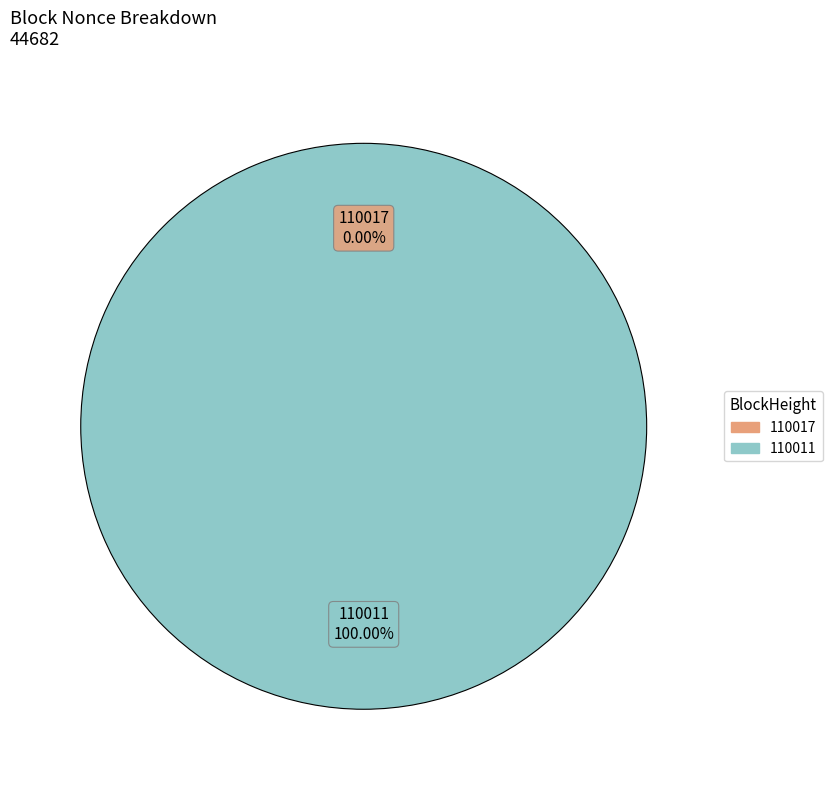

Rank the categories by value from lowest to highest.

110017, 110011